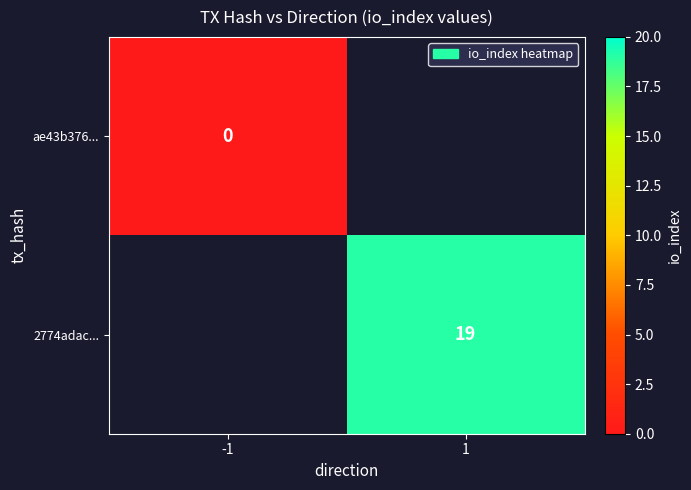

True or false: 2774adac... has a value of 19 at 1.

True